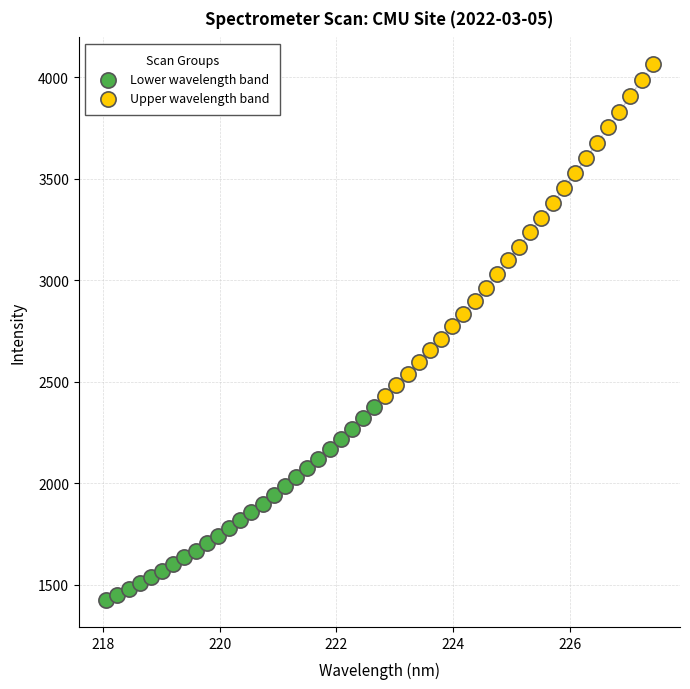

Which series has the largest Y range (max minus min)?

Upper wavelength band